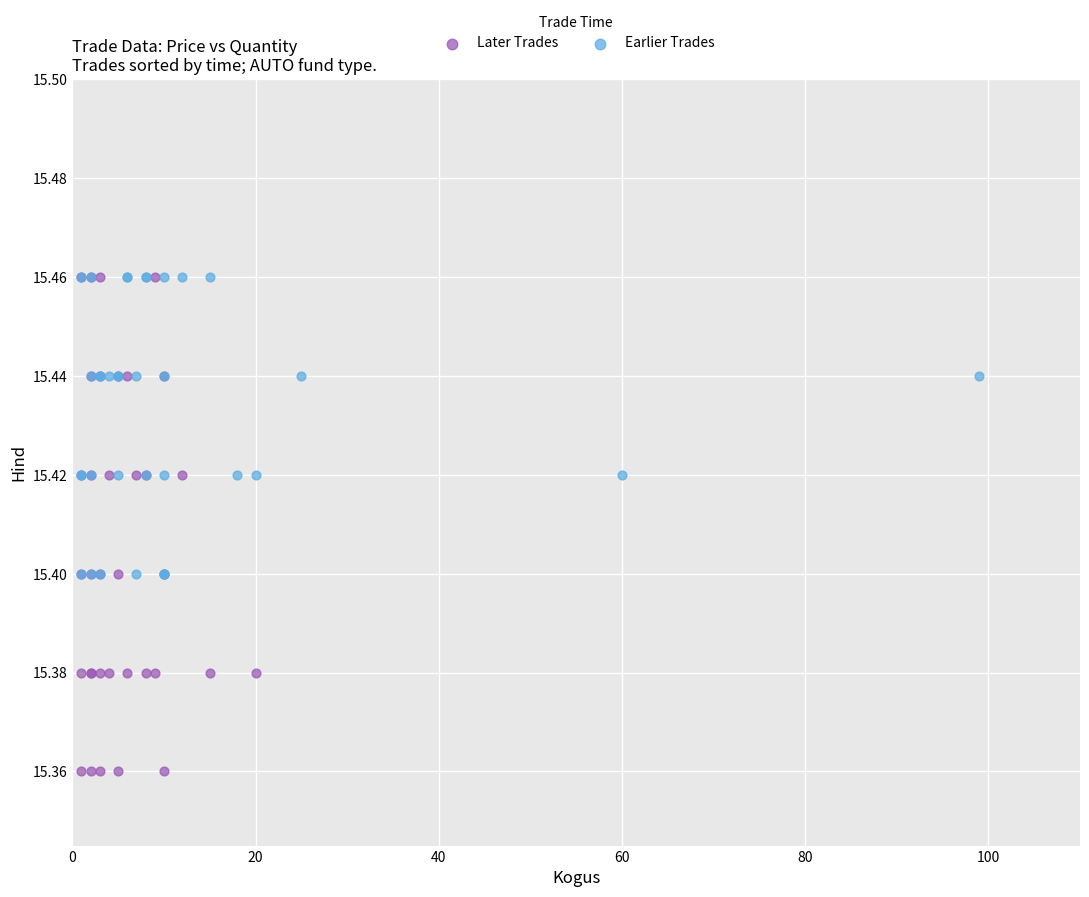

Which series reaches the minimum Y coordinate?

Later Trades